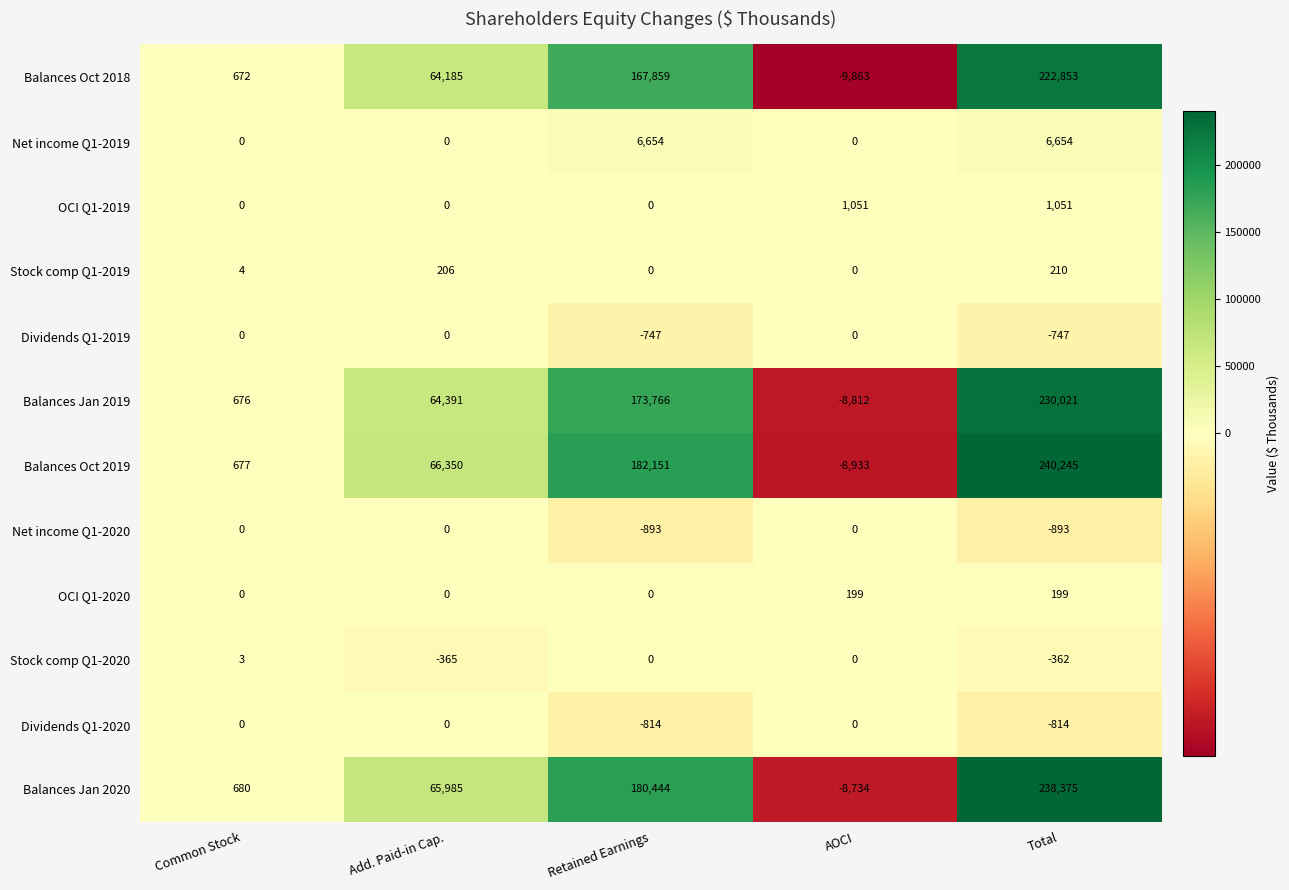

At which category is the sum across all series the highest?

Total